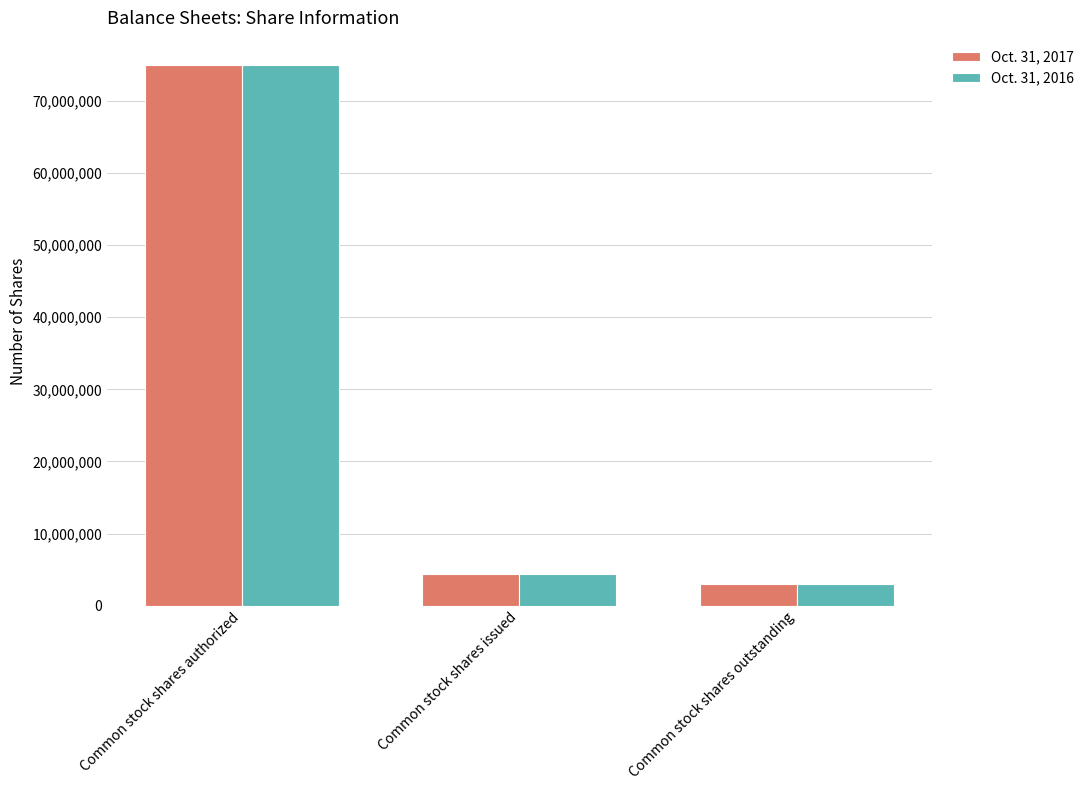

Is it true that Oct. 31, 2017 equals 3000000 at Common stock shares outstanding?

True